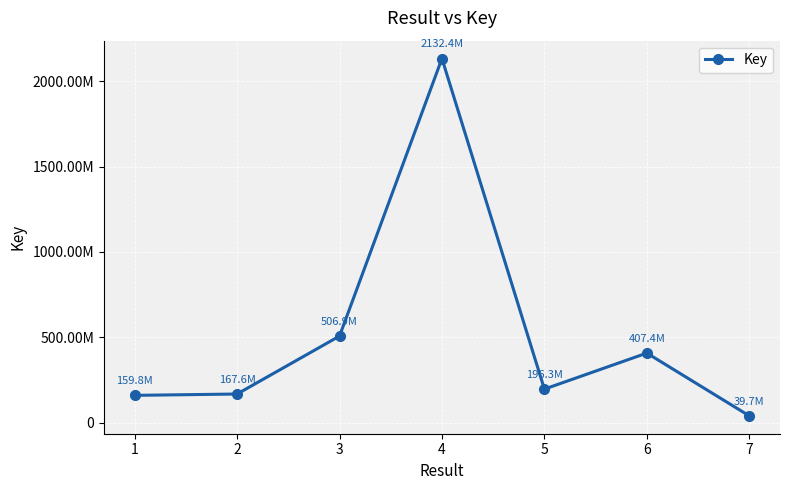

Does the chart have visible grid lines?

Yes